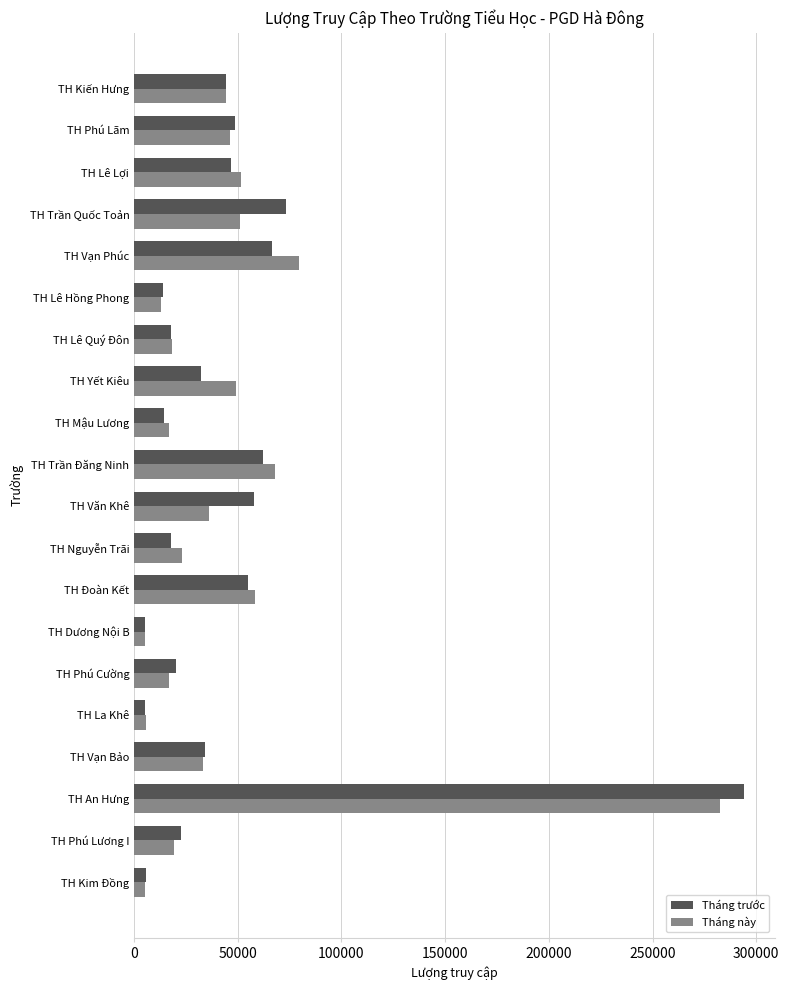

Where is Tháng trước nearest to the value 149704?

TH Trần Quốc Toản